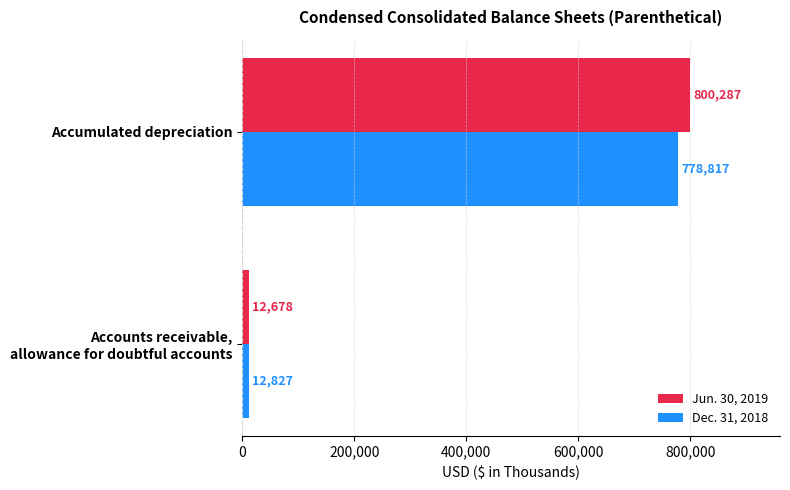

What is the difference between the maximum and minimum values in the Dec. 31, 2018 series?

765990